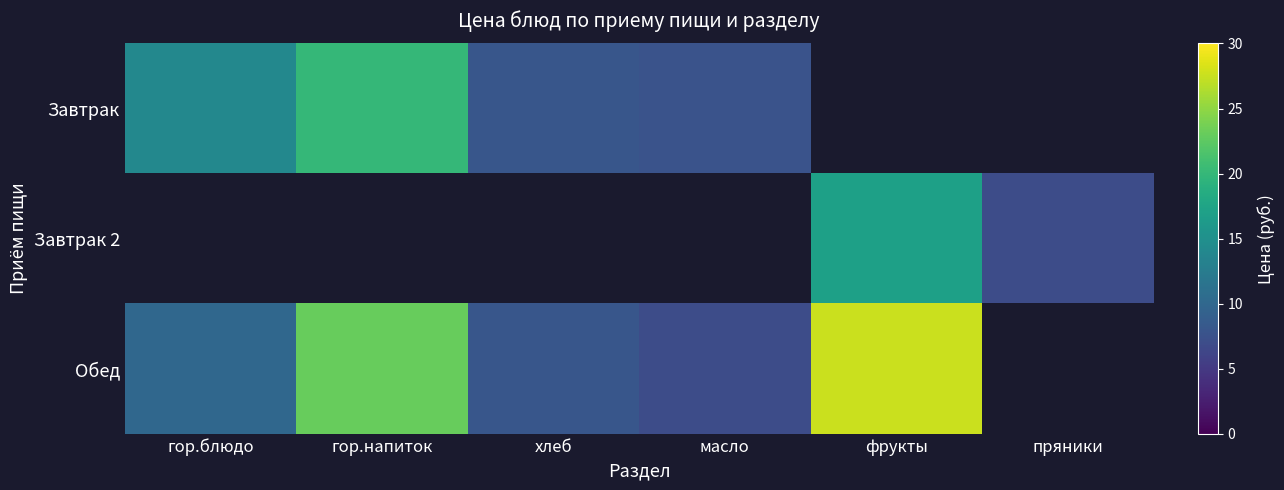

Reading left to right, transcribe all the data shown in this chart.

Завтрак: гор.блюдо=14.0	гор.напиток=20.0	хлеб=8.0	масло=7.7	фрукты=0.0	пряники=0.0
Завтрак 2: гор.блюдо=0.0	гор.напиток=0.0	хлеб=0.0	масло=0.0	фрукты=17.0	пряники=7.0
Обед: гор.блюдо=10.0	гор.напиток=23.0	хлеб=8.0	масло=7.0	фрукты=27.6	пряники=0.0